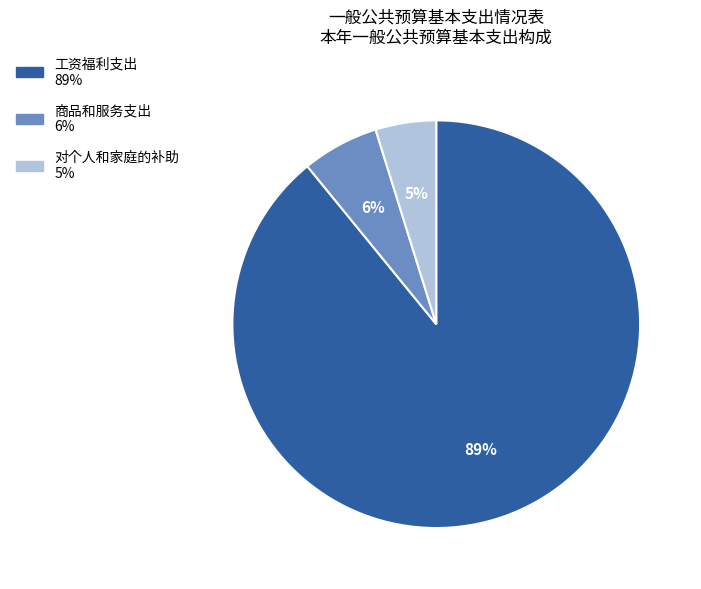

Which has a higher value, 工资福利支出 or 商品和服务支出?

工资福利支出